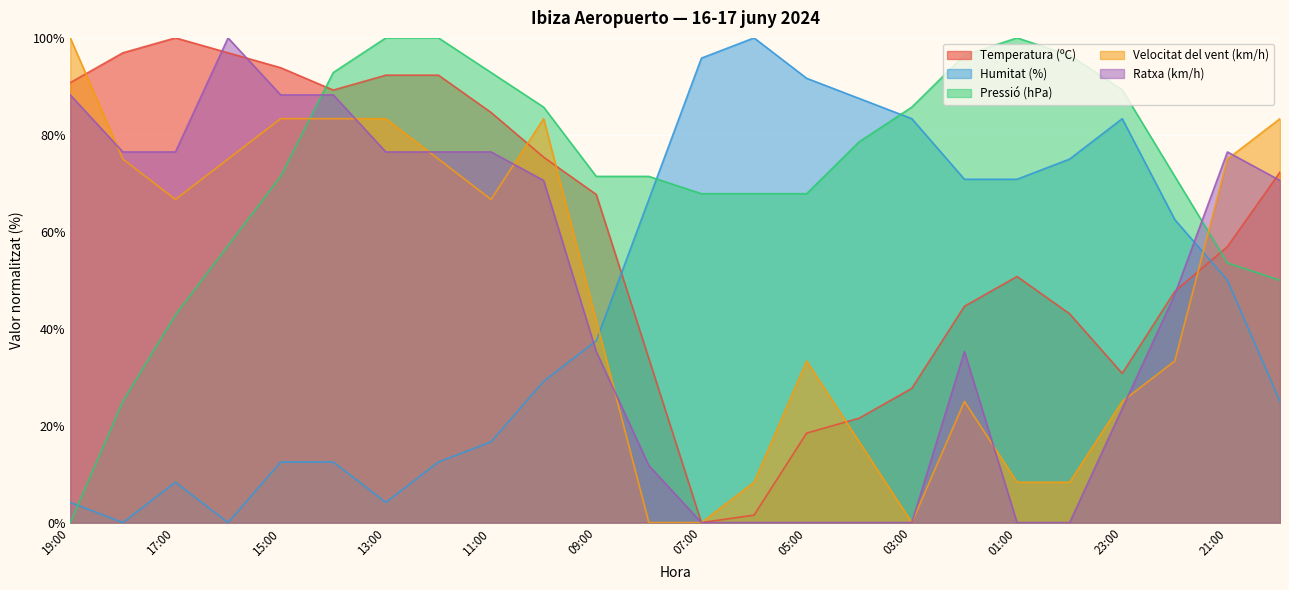

Rank the series at 19:00 from highest to lowest value.

Velocitat del vent (km/h), Temperatura (ºC), Ratxa (km/h), Humitat (%), Pressió (hPa)